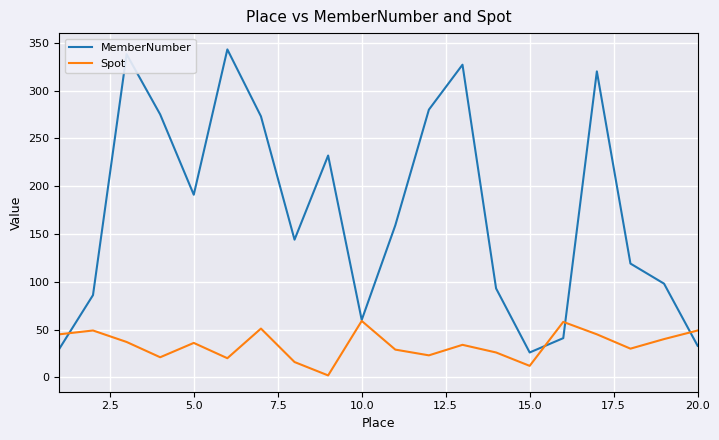

Which series has the largest range (max minus min)?

MemberNumber